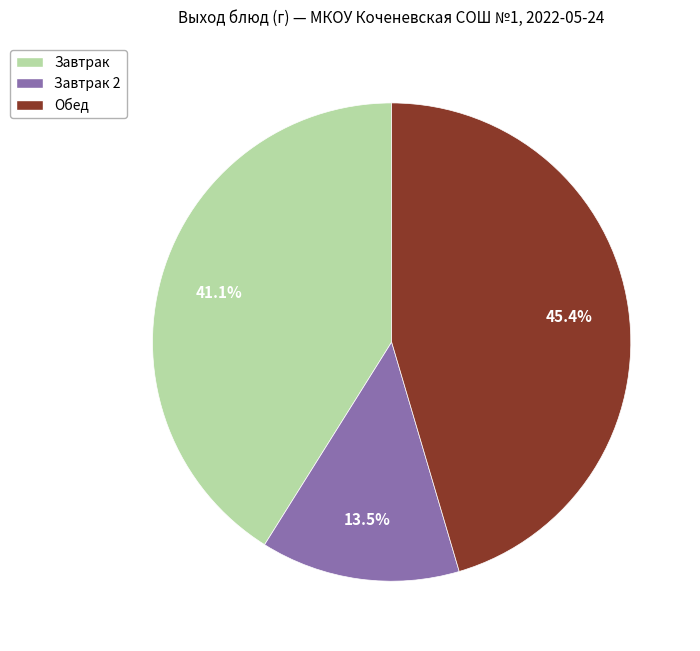

Is there any slice that represents more than half of the pie?

No